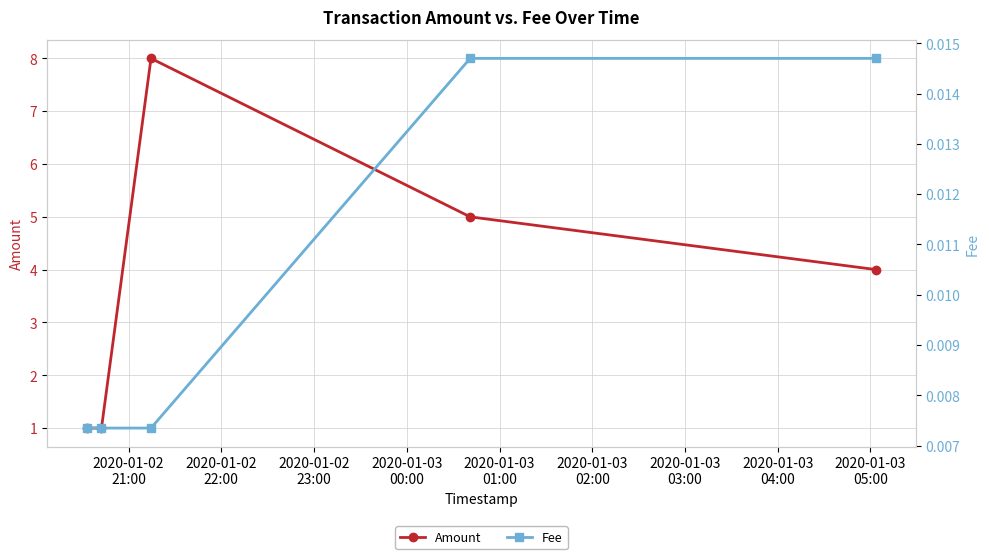

Which series has the widest spread of values?

Amount